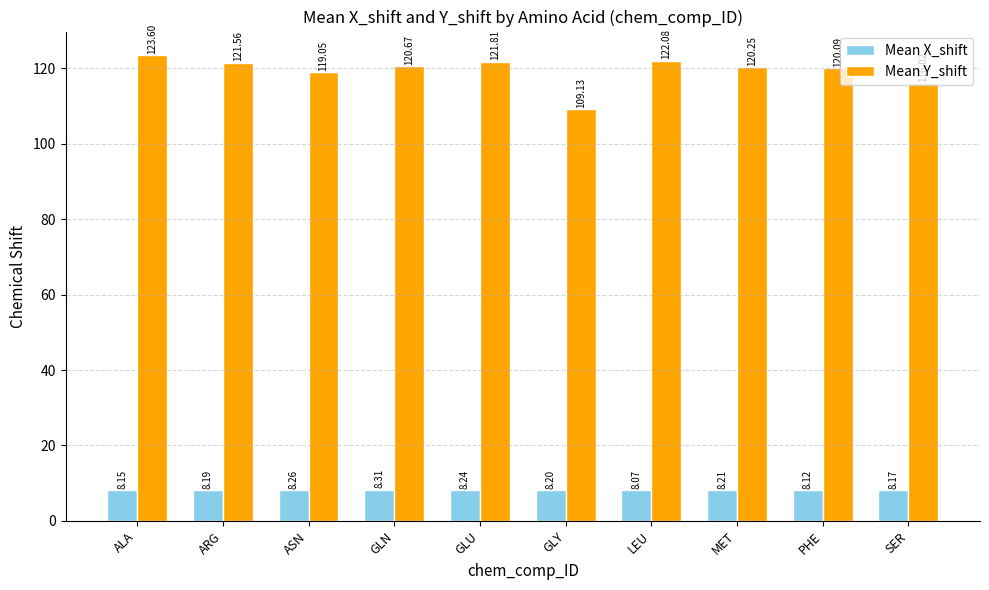

Where does the Mean Y_shift series first go above 120?

ALA